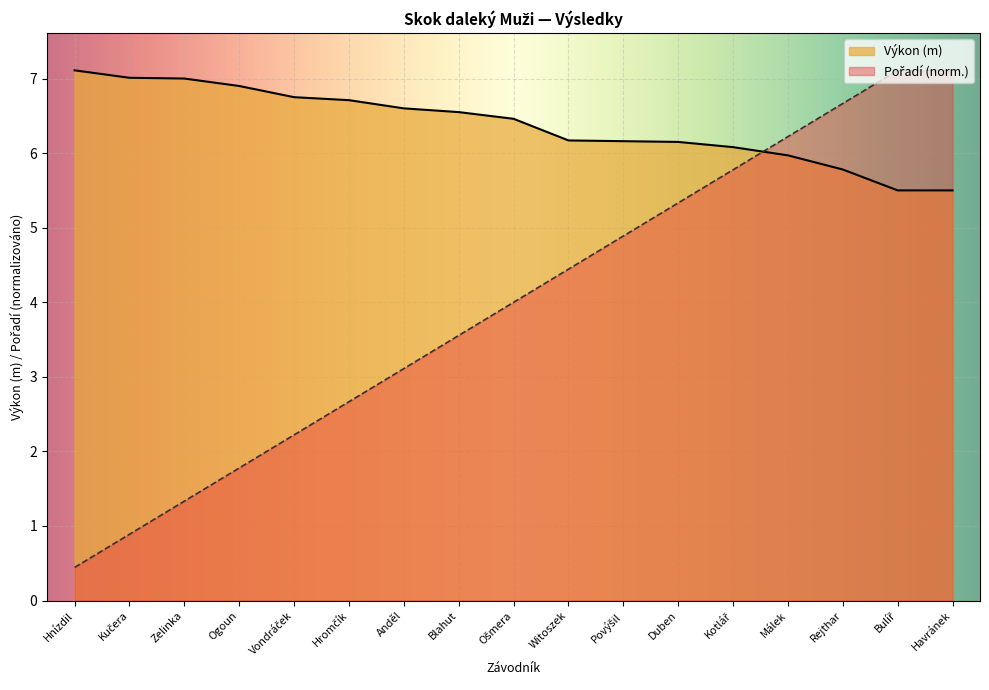

List the series in order of their overall mean, lowest first.

Pořadí, Výkon